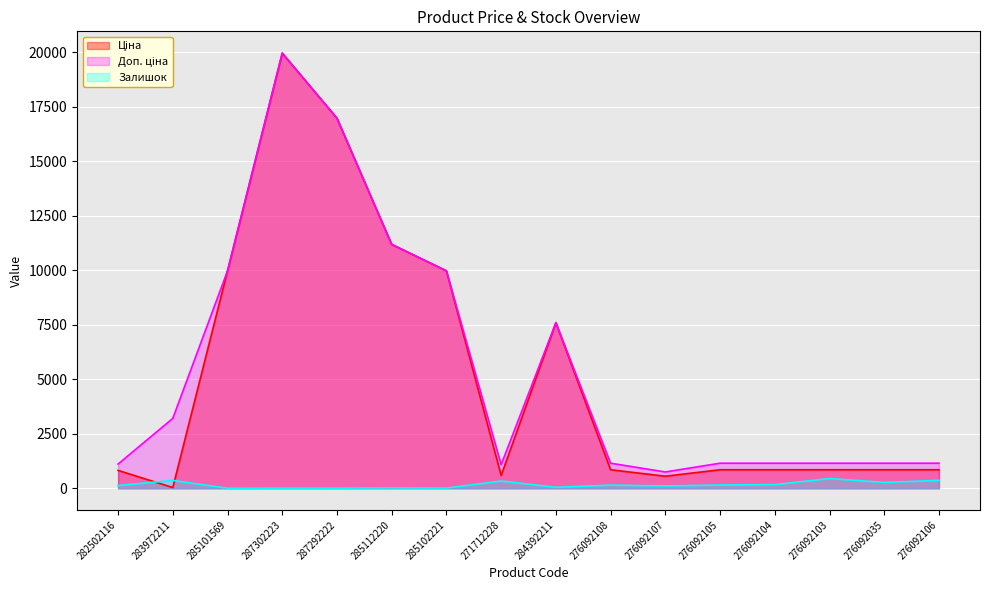

Is the value of Доп. ціна at 276092108 greater than the value of Ціна at 284392211?

No